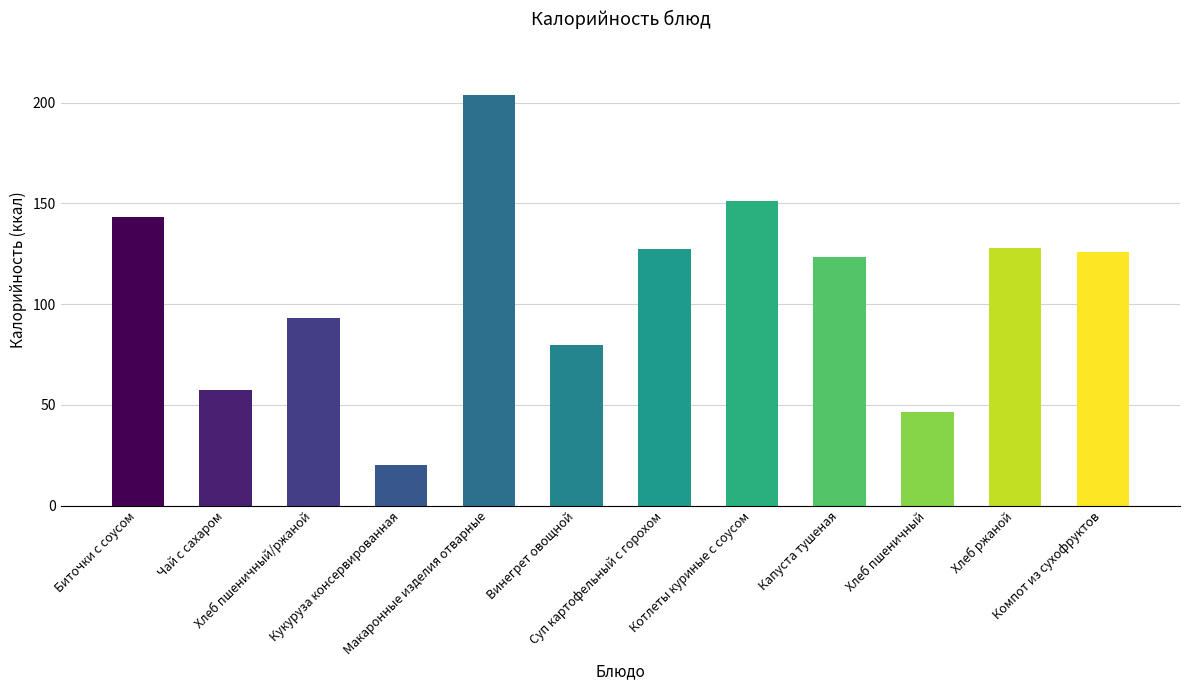

How many data points are above 126?

6